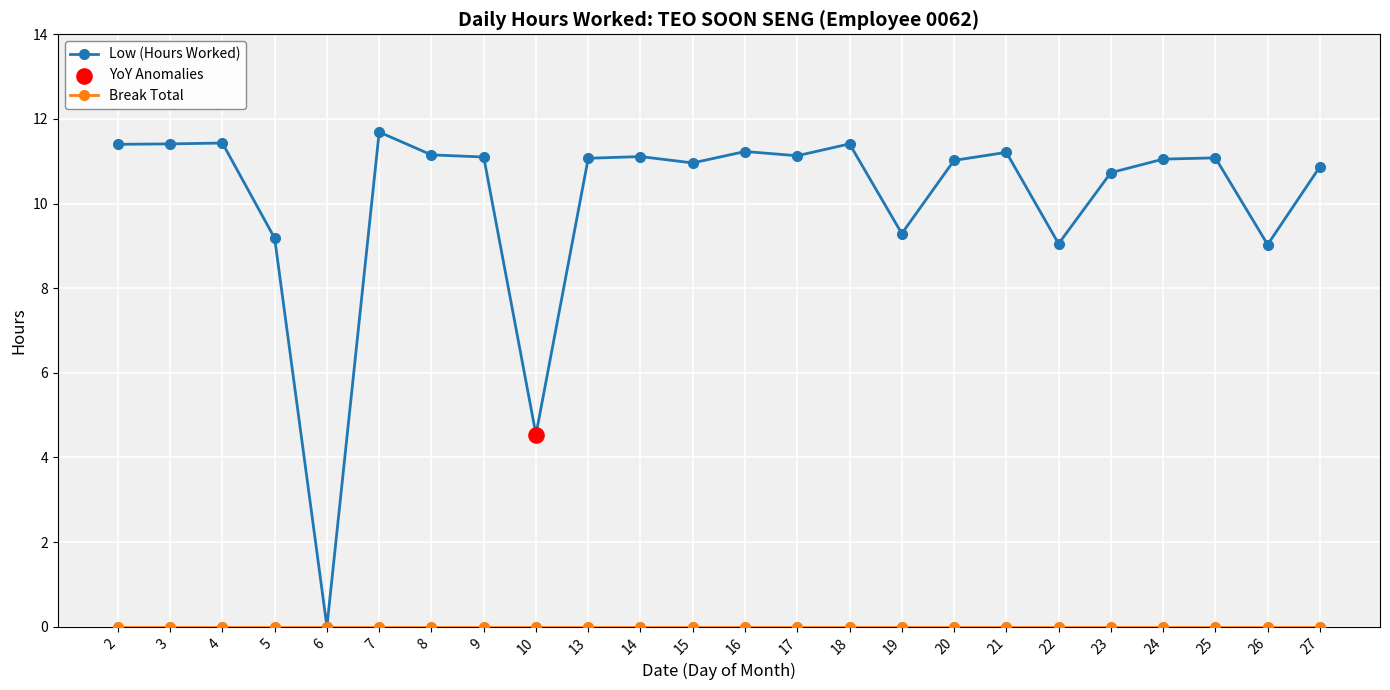

Which series has the largest range (max minus min)?

Low (Hours Worked)